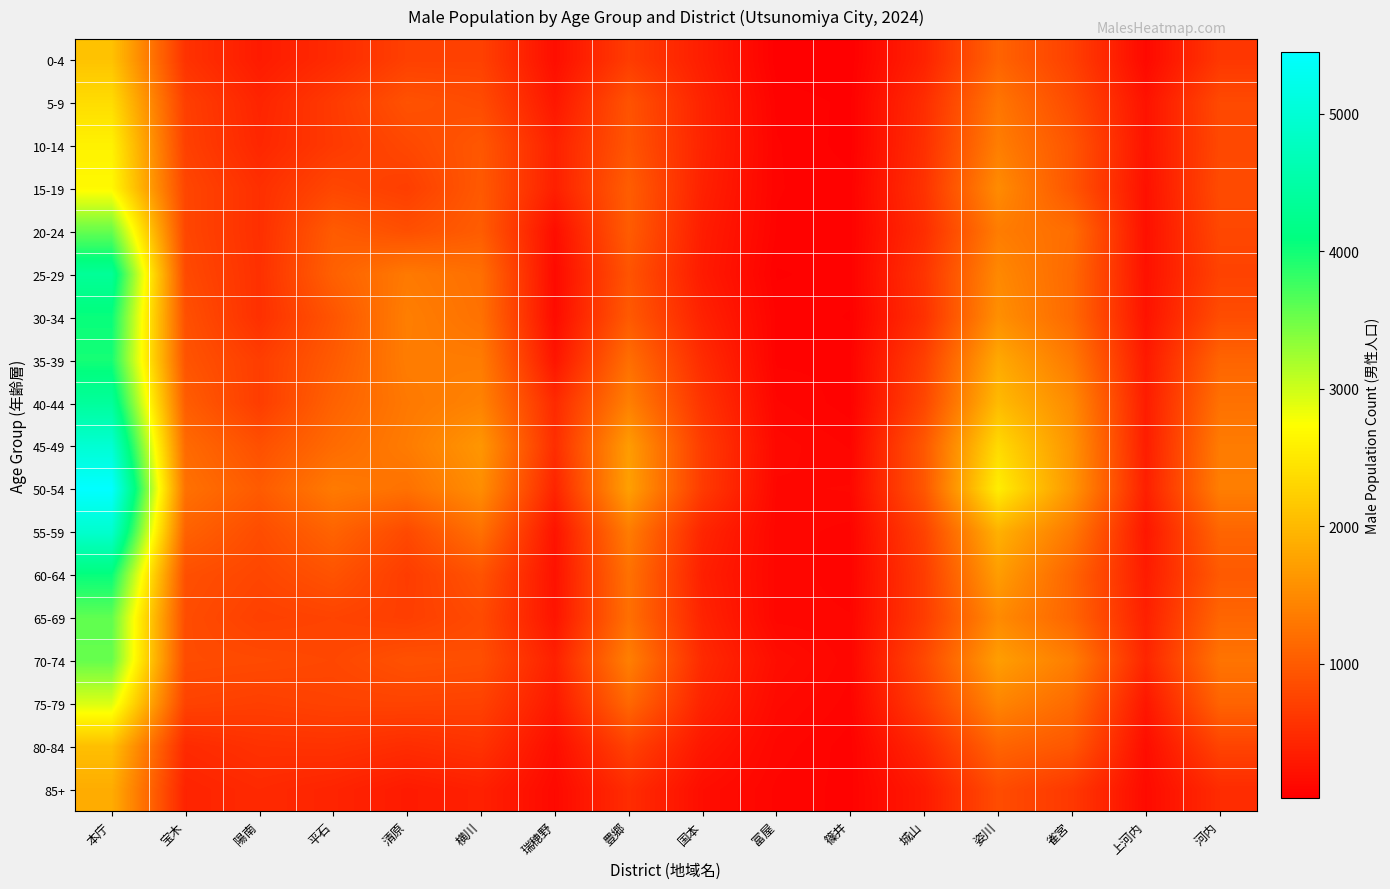

What is the total value across all series at 富屋?

1557